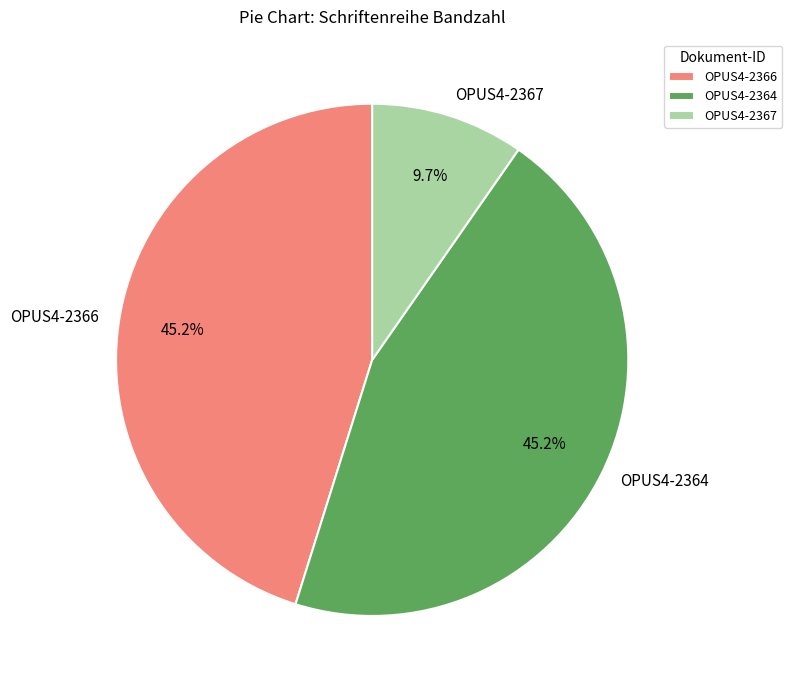

Is it true that OPUS4-2366 is 56% of the pie?

False